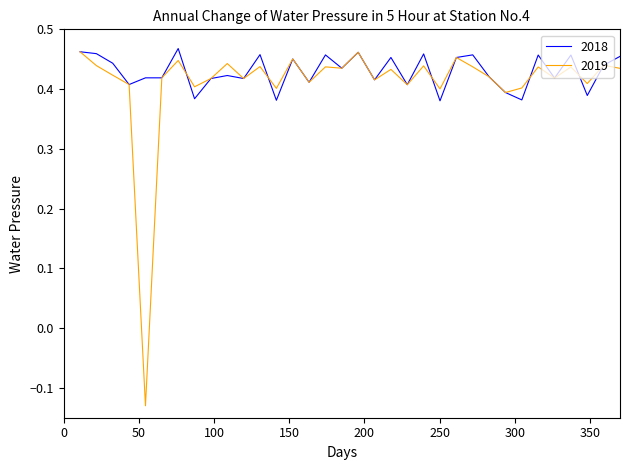

Which series has the largest range (max minus min)?

2019